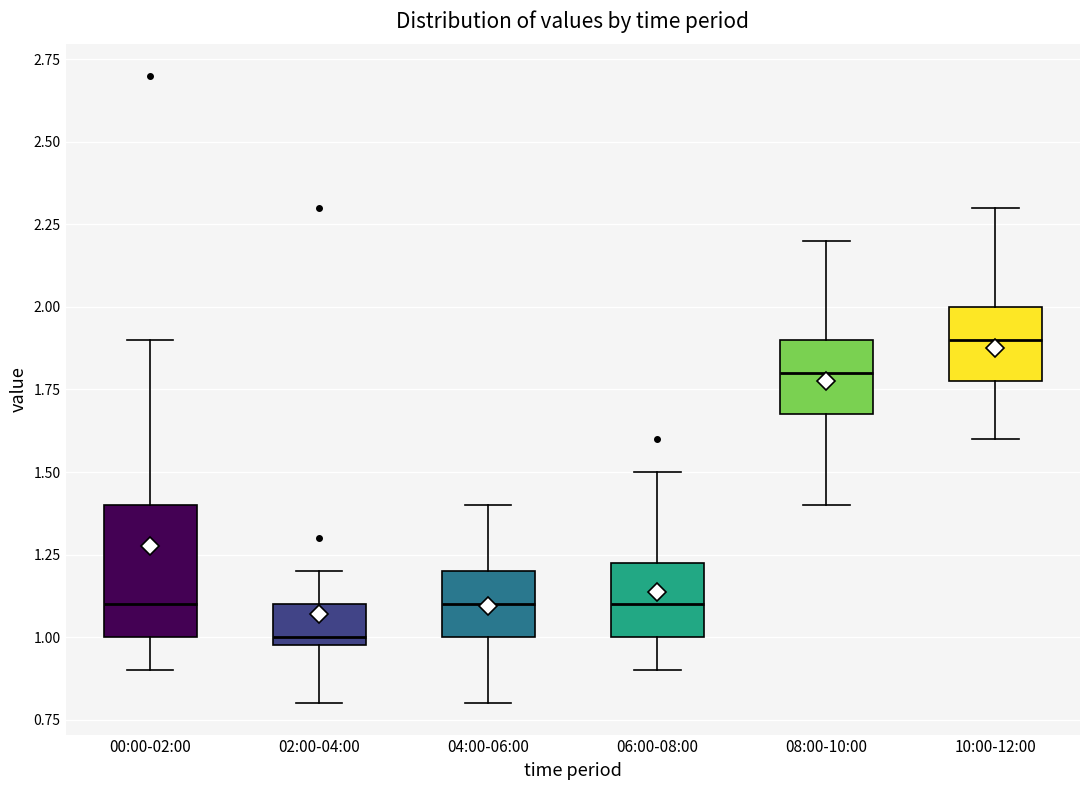

Reading left to right, read every box against the y-axis: the position of its median line, the range the box covers, and the ends of its whiskers. The values are not printed on the chart, so give them approximately, as read against the axis.

00:00-02:00: median 1.10, box 1.00 to 1.40, whiskers 0.90 to 1.90
02:00-04:00: median 1.00 (just above the box's lower edge), box 1.00 to 1.10, whiskers 0.80 to 1.20
04:00-06:00: median 1.10, box 1.00 to 1.20, whiskers 0.80 to 1.40
06:00-08:00: median 1.10, box 1.00 to 1.25, whiskers 0.90 to 1.50
08:00-10:00: median 1.80, box 1.70 to 1.90, whiskers 1.40 to 2.20
10:00-12:00: median 1.90, box 1.80 to 2.00, whiskers 1.60 to 2.30